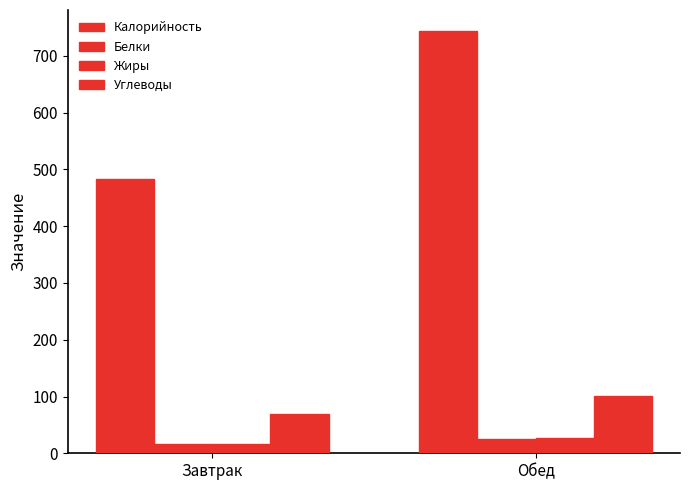

How many distinct data groups are displayed?

4